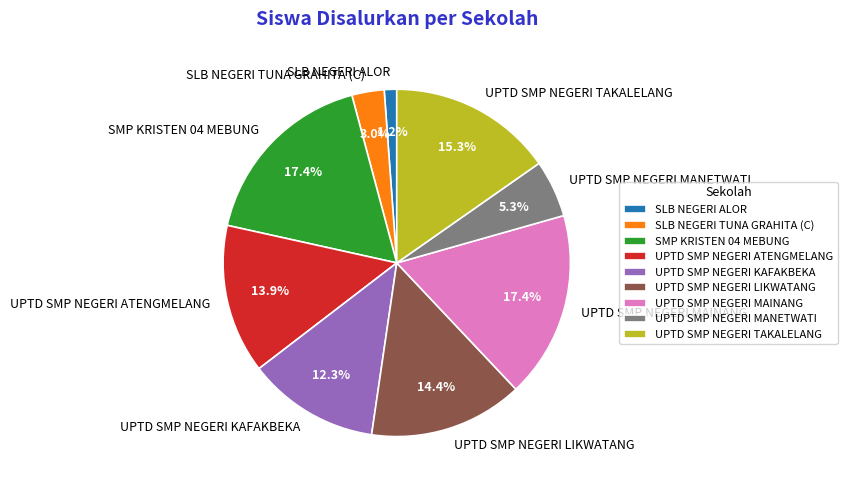

Does UPTD SMP NEGERI ATENGMELANG account for over 50% of the chart?

No